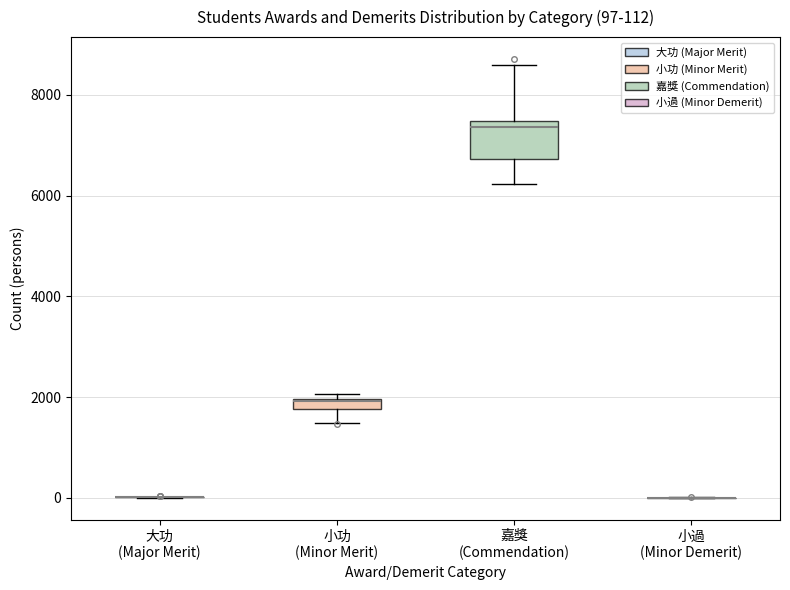

Which box is the tallest, from its lower edge to its upper edge?

嘉獎 (Commendation)